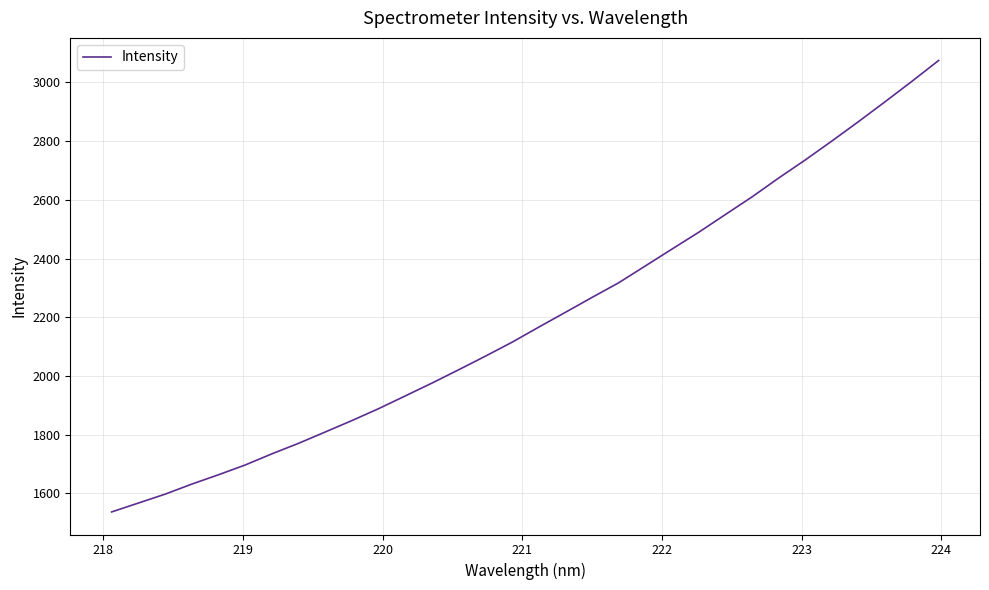

What is the greatest value displayed?

3074.6